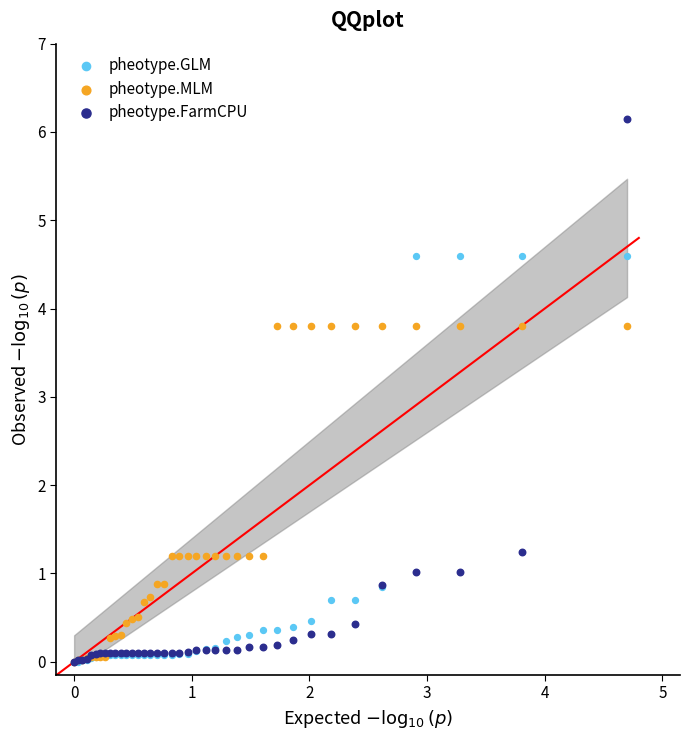

What are all the series names shown in the legend?

pheotype.GLM, pheotype.MLM, pheotype.FarmCPU